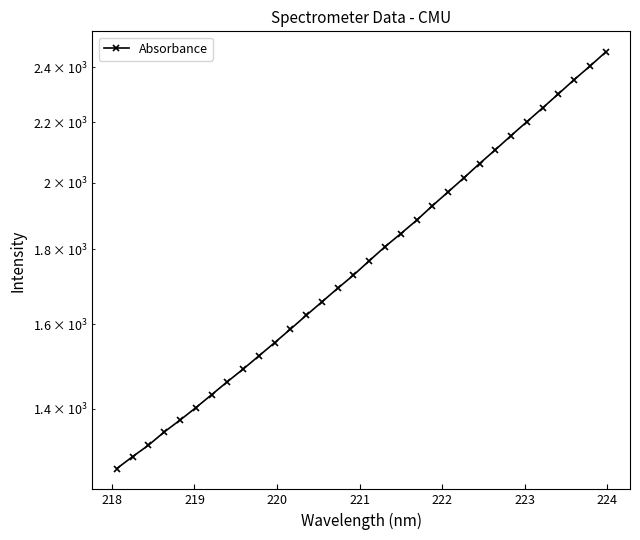

What is the smallest value displayed?

1274.1